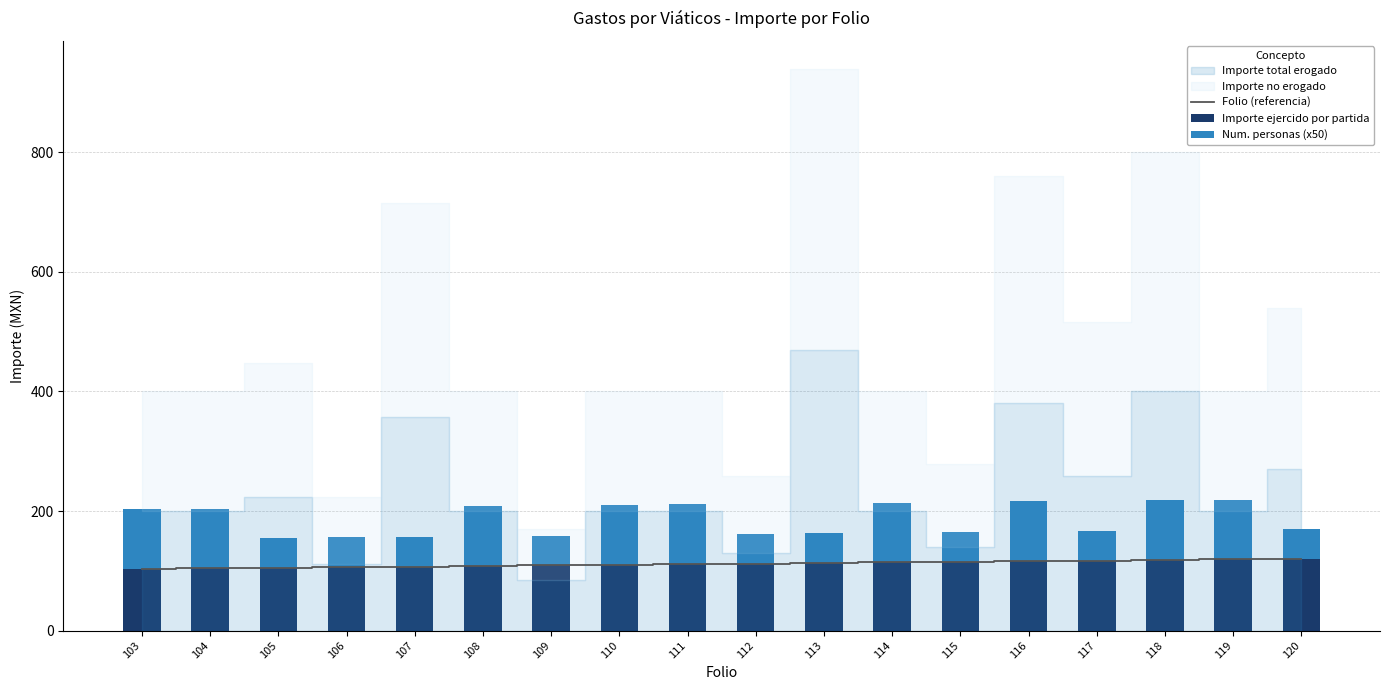

The Importe ejercido por partida series shows 62 at 111. True or false?

False